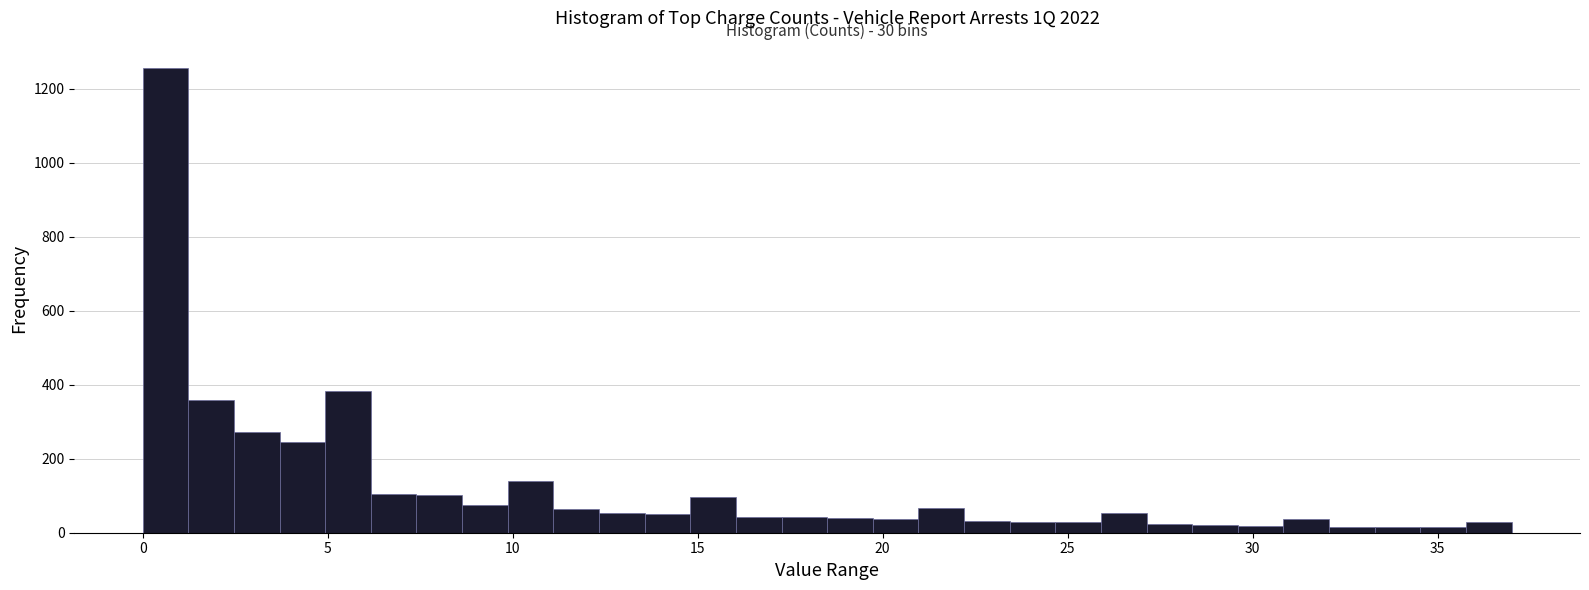

Read against the x-axis, roughly where is the centre of the tallest bar?

0.5